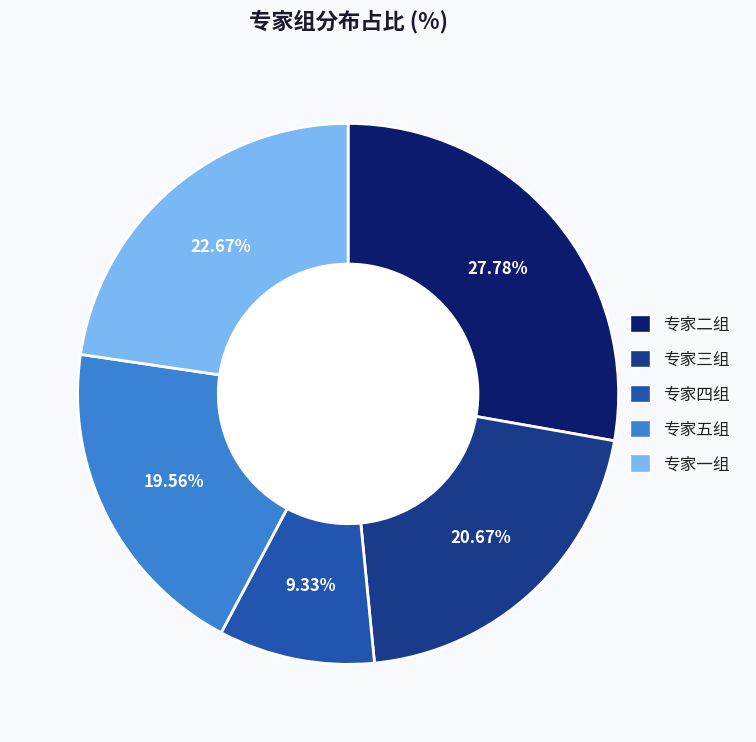

Which has a higher value, 专家四组 or 专家二组?

专家二组